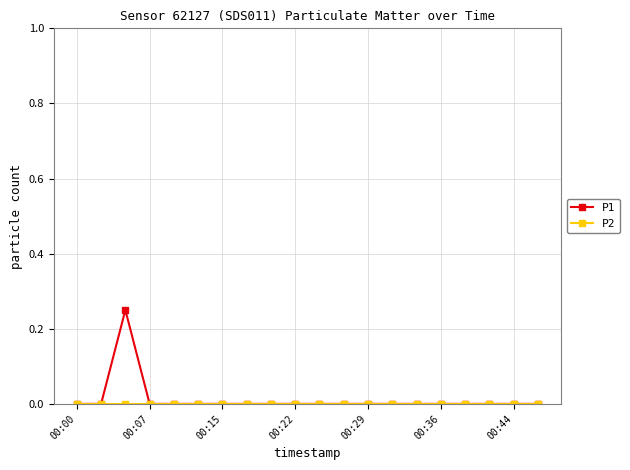

Which series has the largest range (max minus min)?

P1